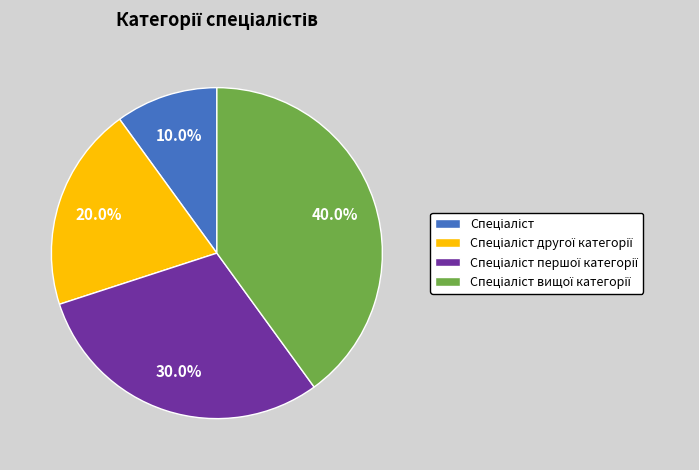

Does any single category account for the majority?

No